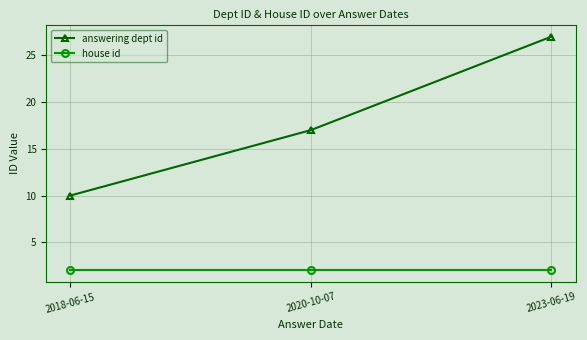

Rank the series at 2018-06-15 from highest to lowest value.

answering dept id, house id